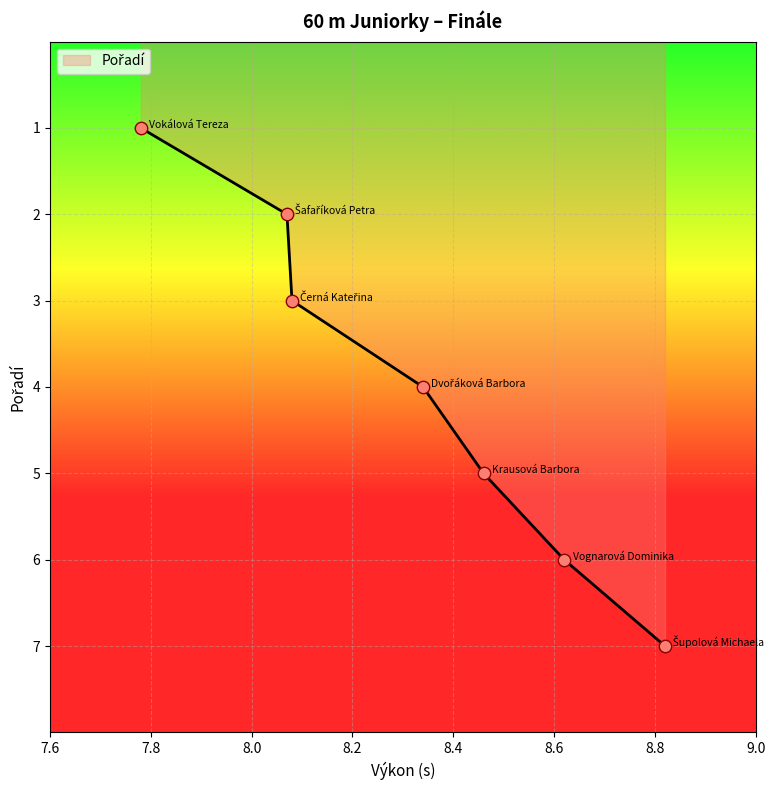

True or false: the data has more than 0 interior local peaks.

False